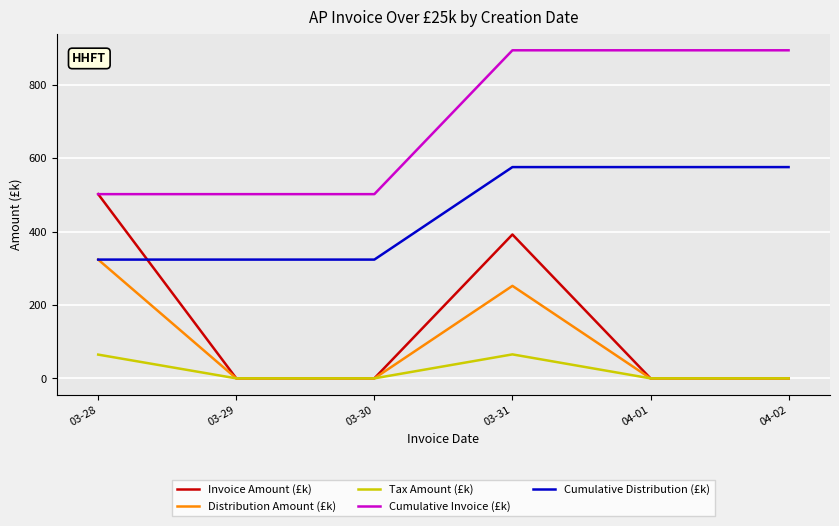

True or false: Cumulative Invoice (£k) and Tax Amount (£k) intersect in this chart.

False